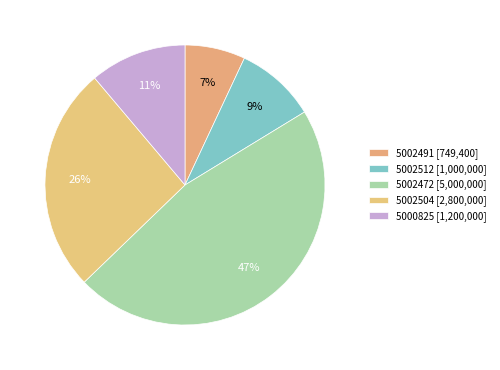

What percentage do 5002491 and 5000825 together represent?

18.1%